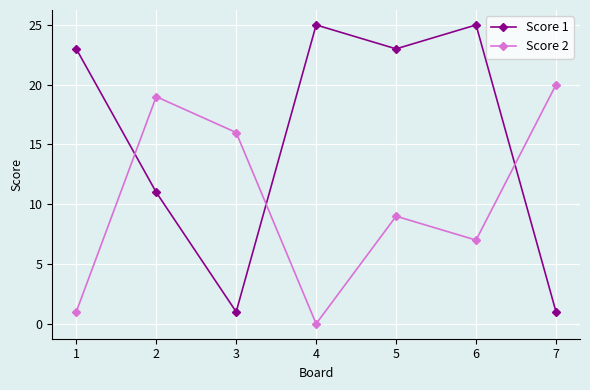

Which category has the highest value in the Score 2 series?

7